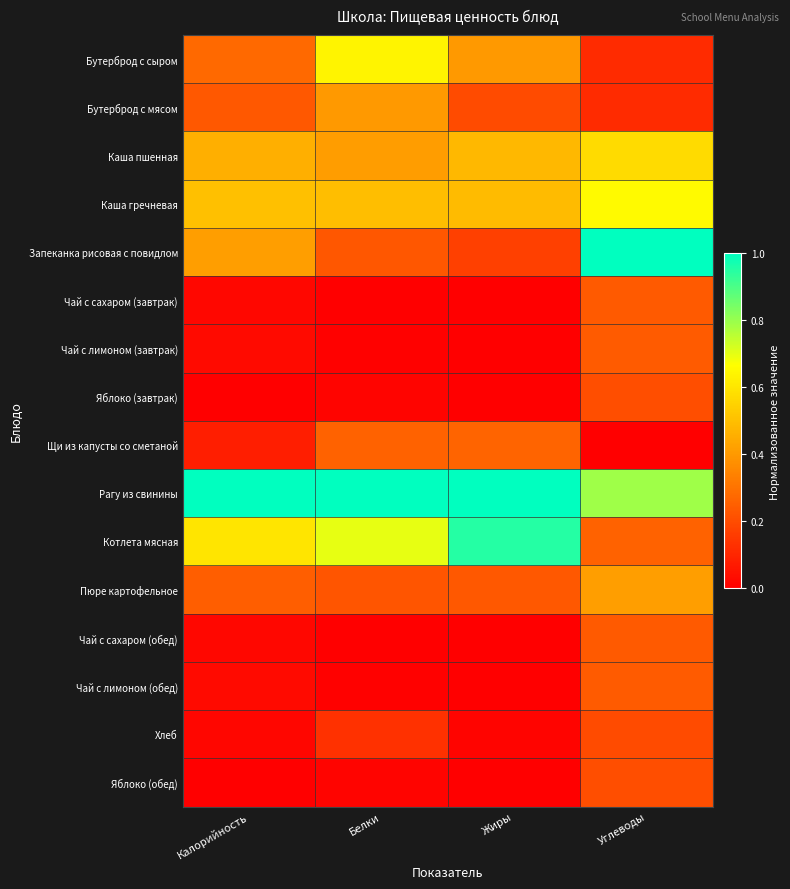

Which series has the largest total across all categories?

Рагу из свинины